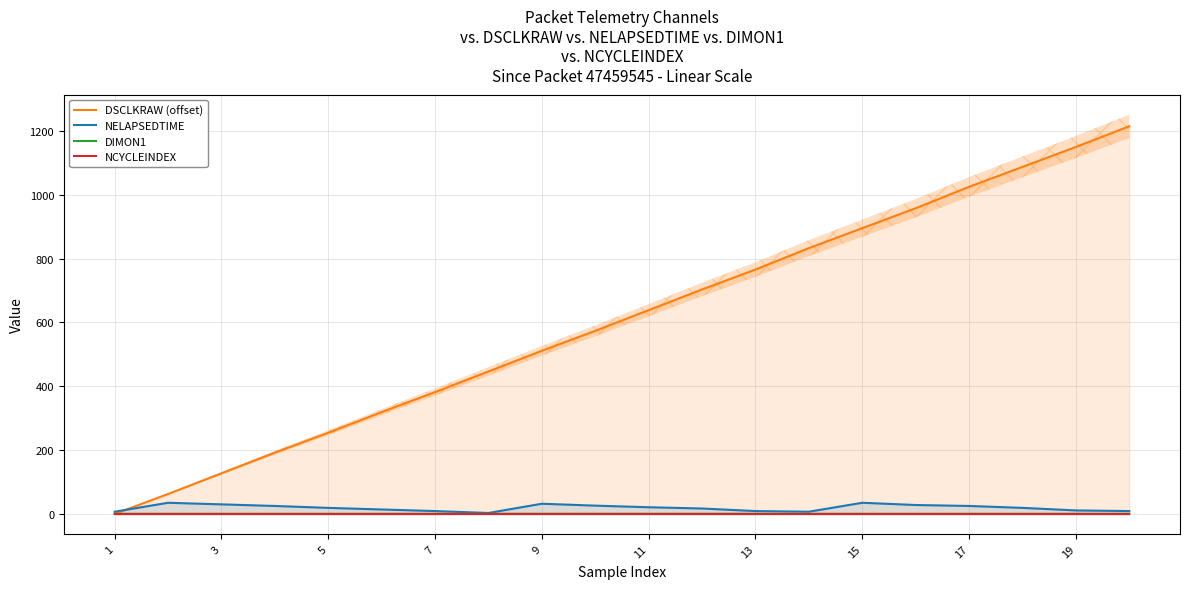

What is the maximum value shown in the chart?

1214.9